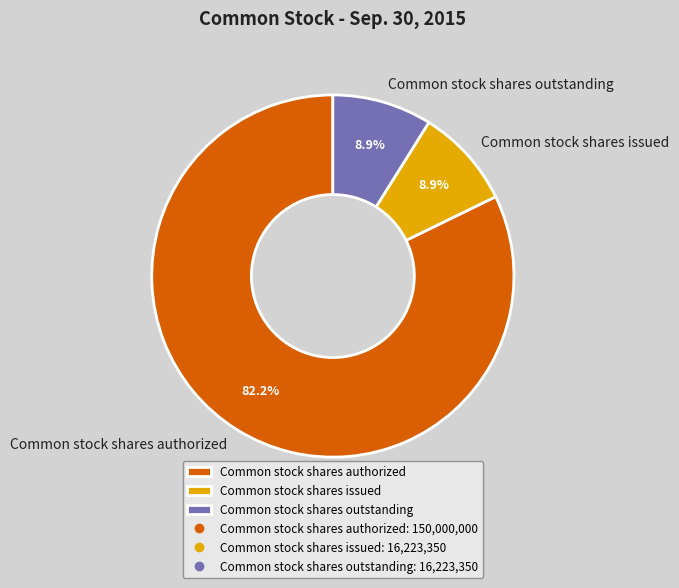

To the nearest percent, what portion does Common stock shares issued represent?

9%